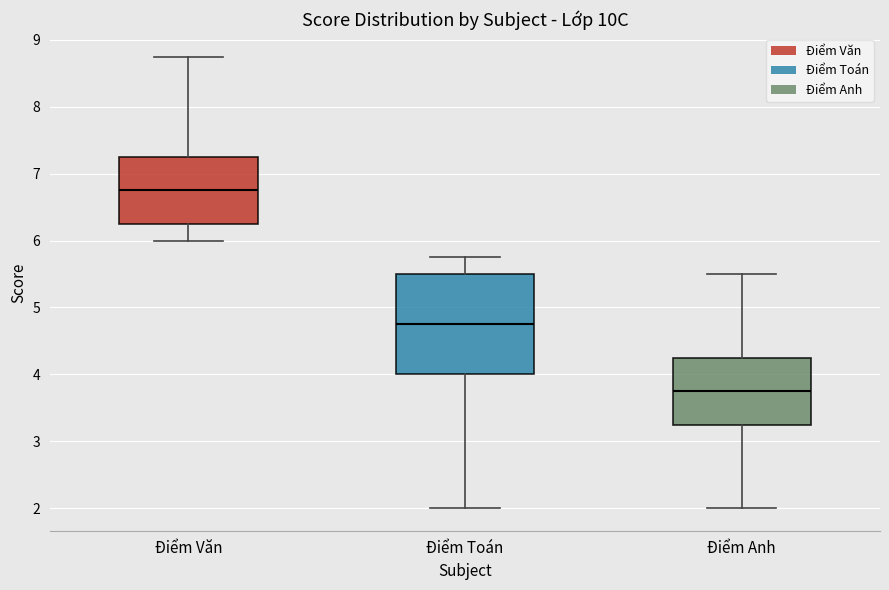

Reading left to right, transcribe this box plot: for each box, give where its median line is, the range the box spans, and where its two whiskers end, as read against the y-axis. The values are not printed on the chart, so give them approximately, as read against the axis.

Điểm Văn: median 6.8, box 6.3 to 7.3, whiskers 6.0 to 8.8
Điểm Toán: median 4.8, box 4.0 to 5.5, whiskers 2.0 to 5.8
Điểm Anh: median 3.8, box 3.3 to 4.3, whiskers 2.0 to 5.5